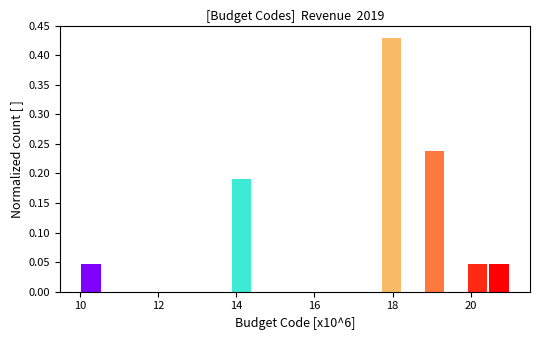

Read against the x-axis, roughly where is the centre of the tallest bar?

18.0